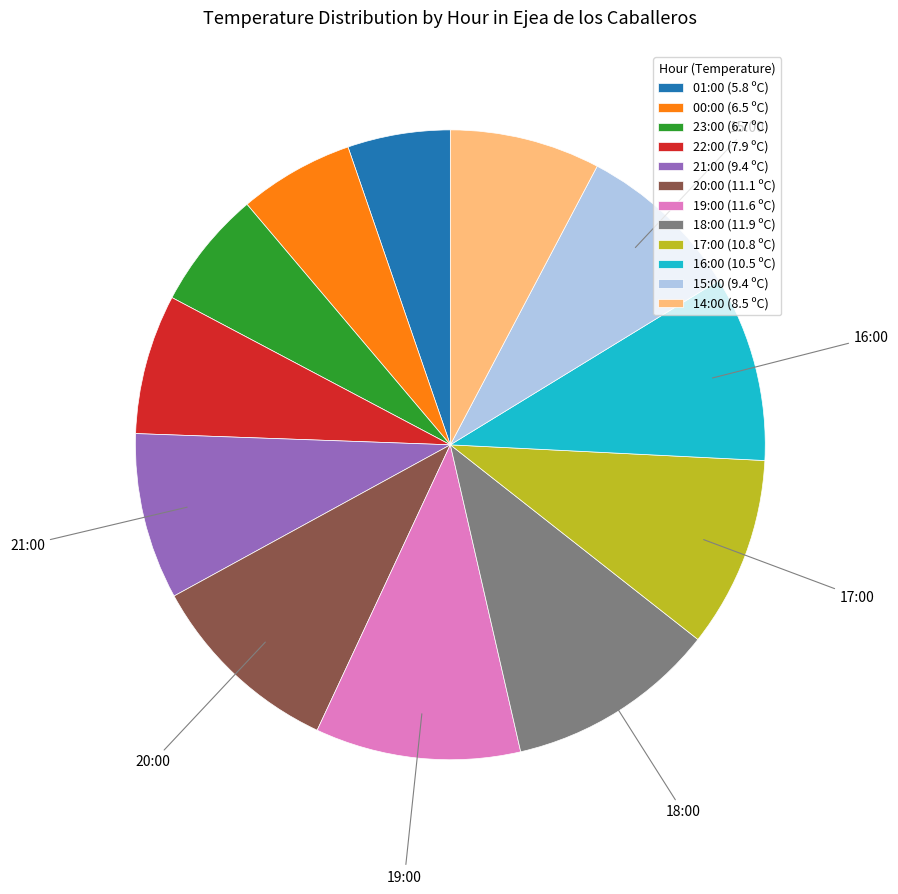

Does 14:00 (8.5 ºC) account for over 50% of the chart?

No